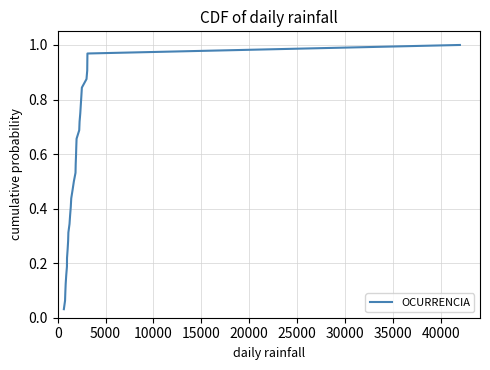

How many lines are shown in the chart?

1